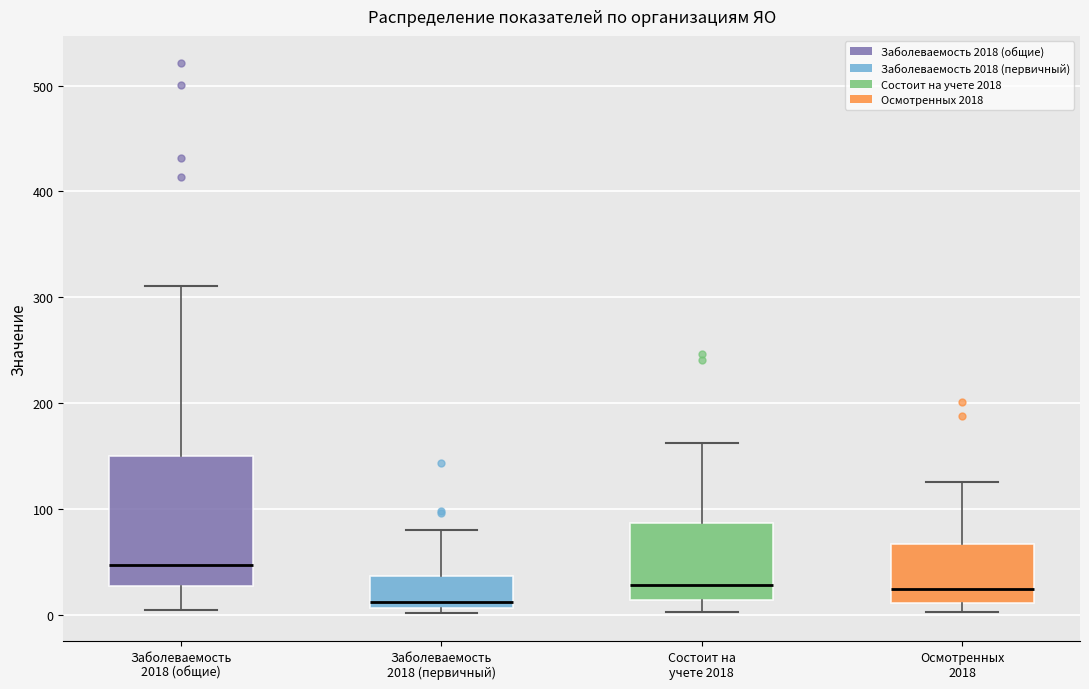

Where is the lower edge of the box for Состоит на учете 2018 on the y-axis? The values are not printed on the chart, so give them approximately, as read against the axis.

10